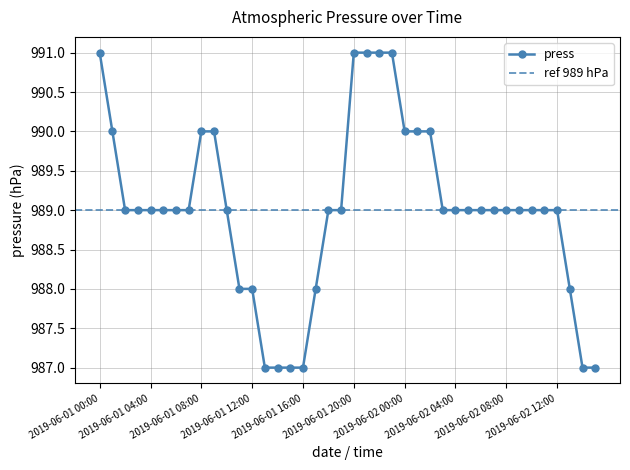

True or false: the data shows 989 at 2019-06-01 06:00.

True